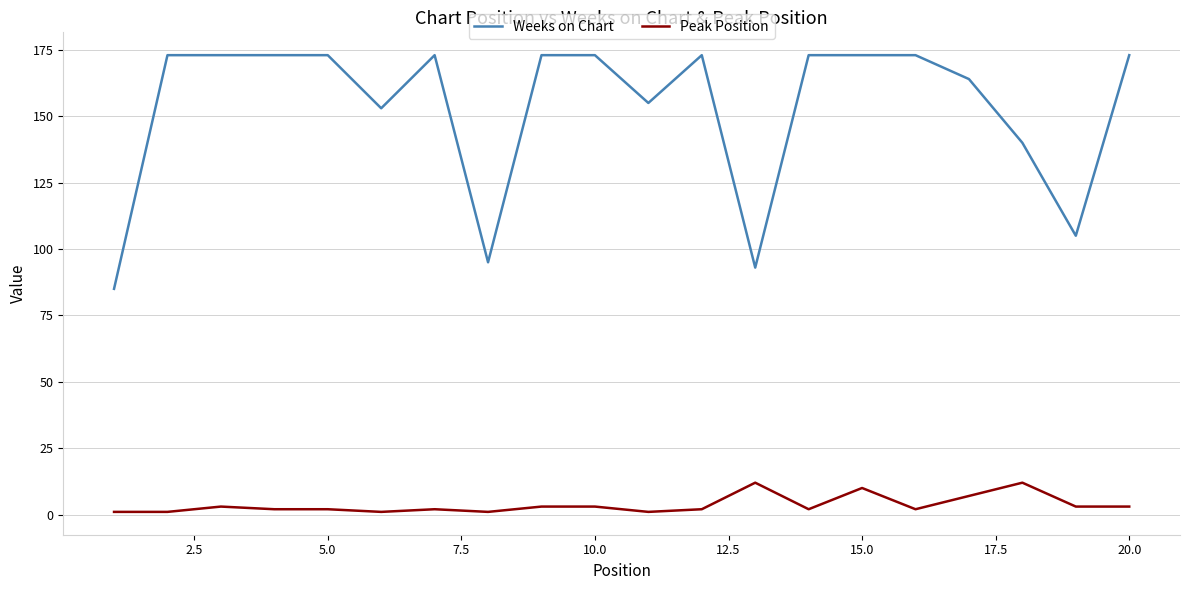

What is the lowest value of the Weeks on Chart series?

85